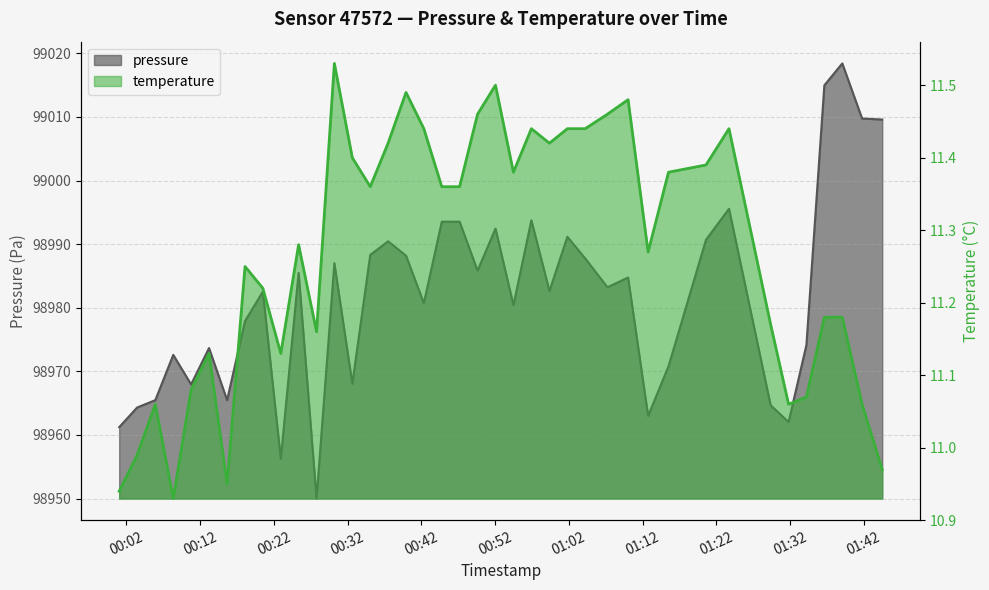

Where is temperature nearest to the value 11?

2023-05-24T00:03:27